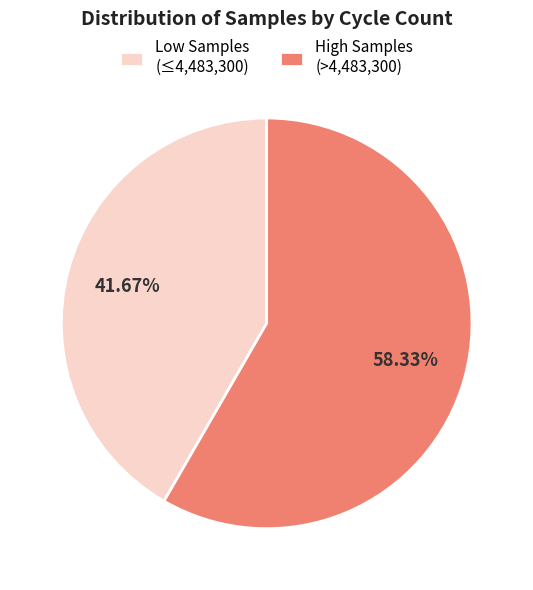

Is there any slice that represents more than half of the pie?

Yes